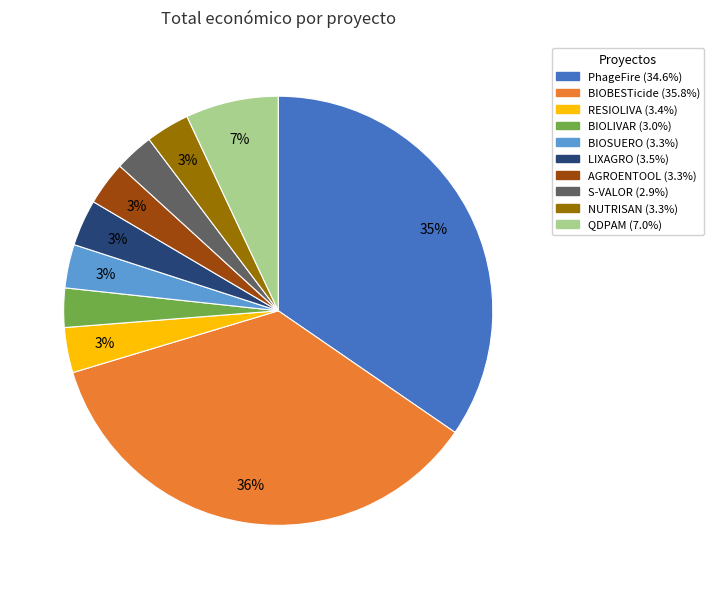

How many segments does this pie chart have?

10